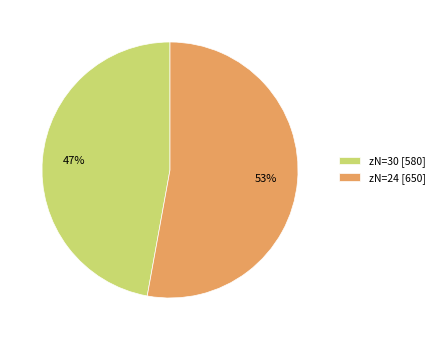

Rank the categories by value from lowest to highest.

zN=30 [580], zN=24 [650]